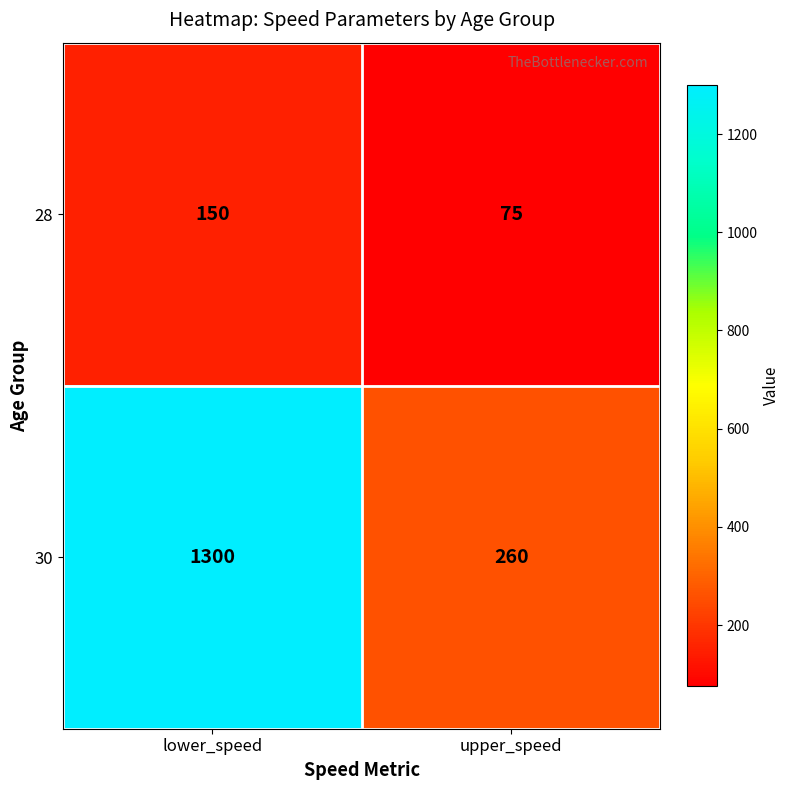

What is the smallest value displayed?

75